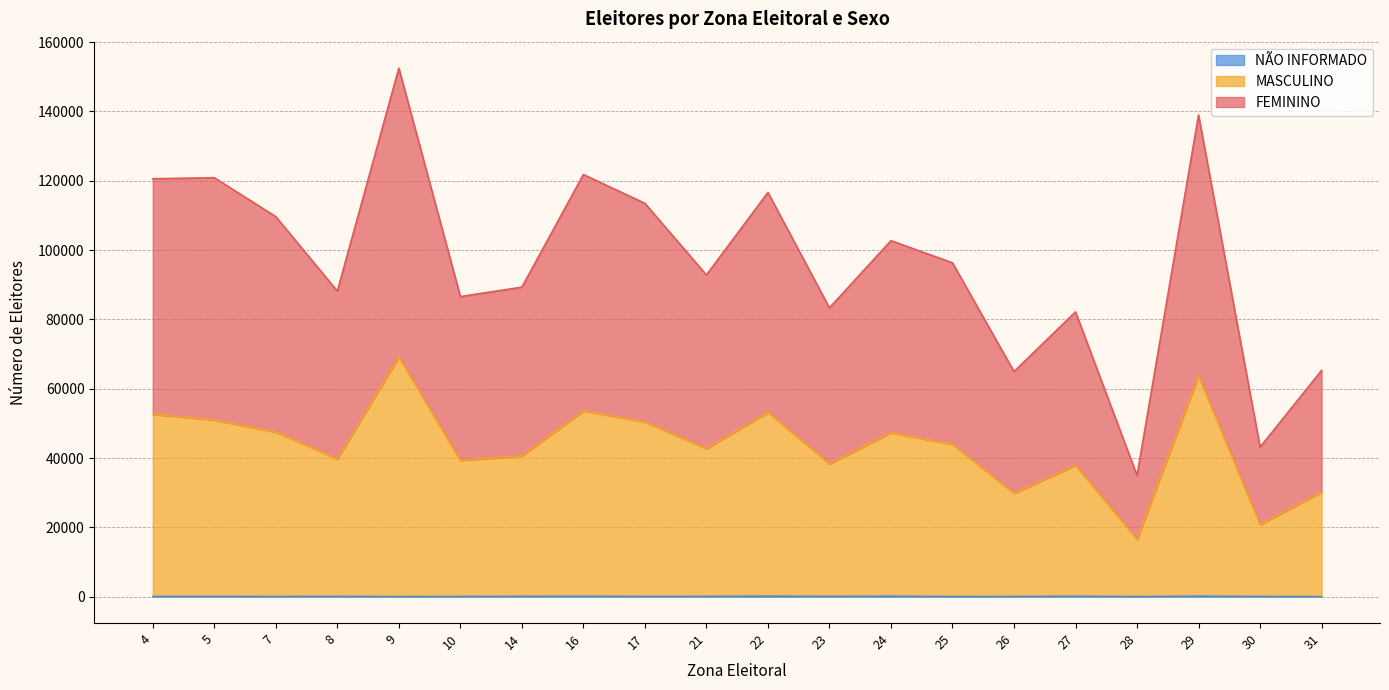

Which series has the largest range (max minus min)?

FEMININO